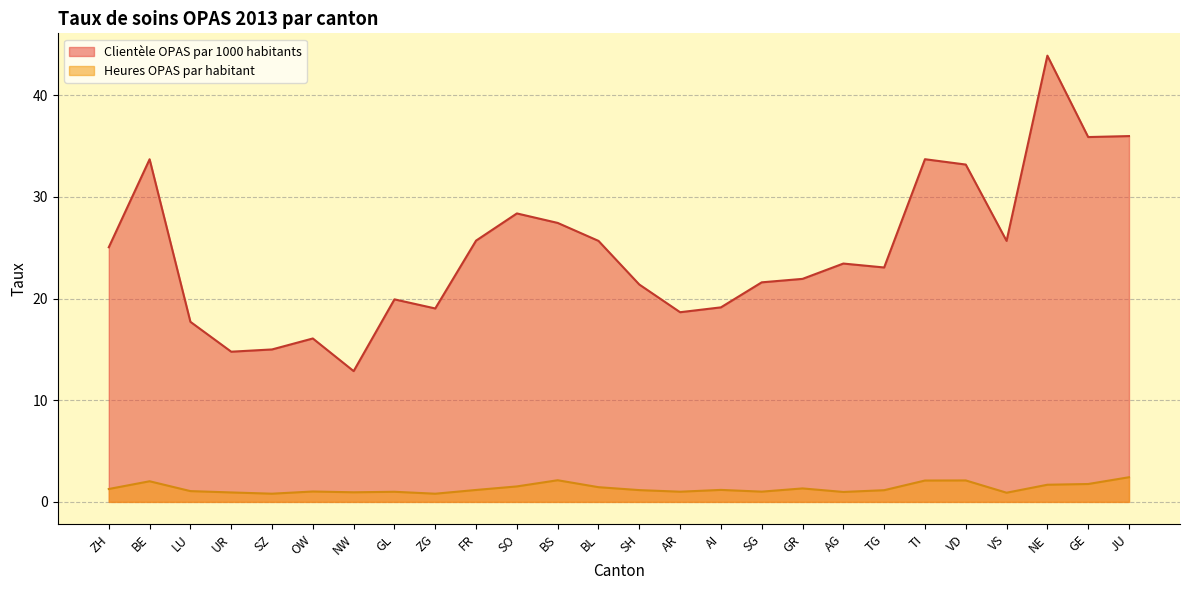

Count the number of data series in this chart.

2